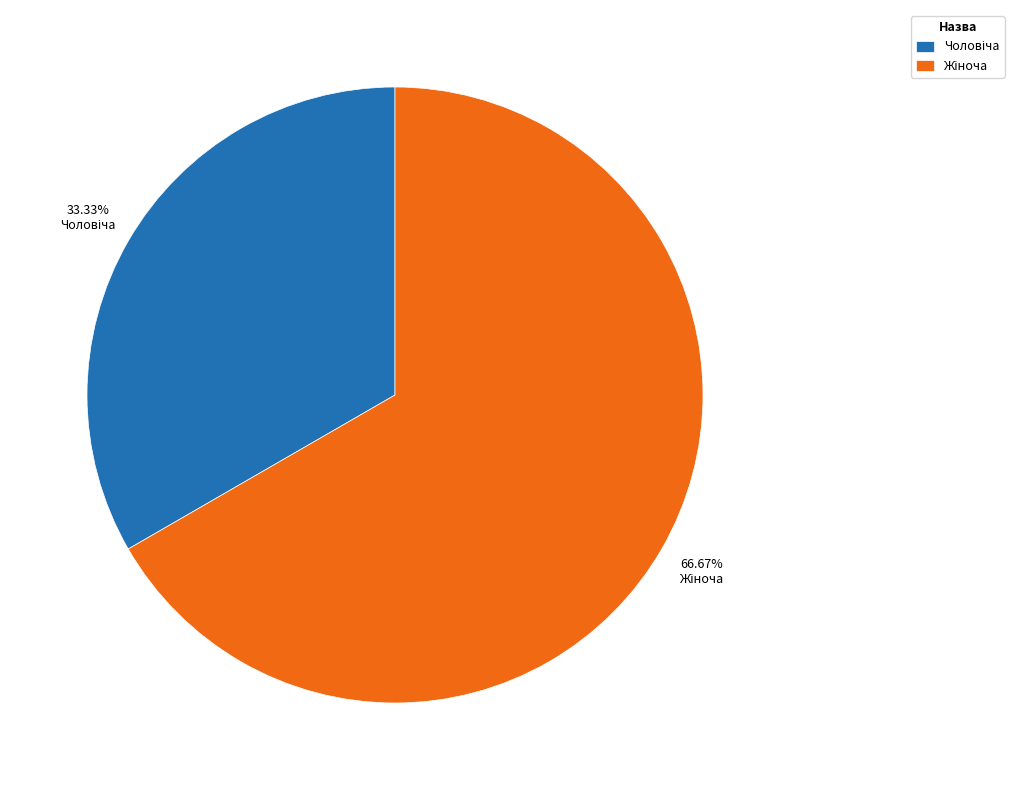

Does any single category account for the majority?

Yes